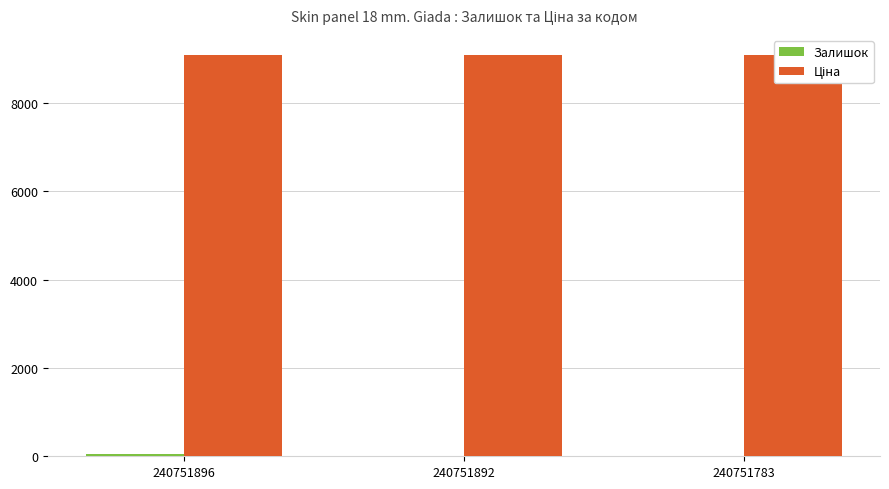

Rank the series by their average value, from lowest to highest.

Залишок, Ціна